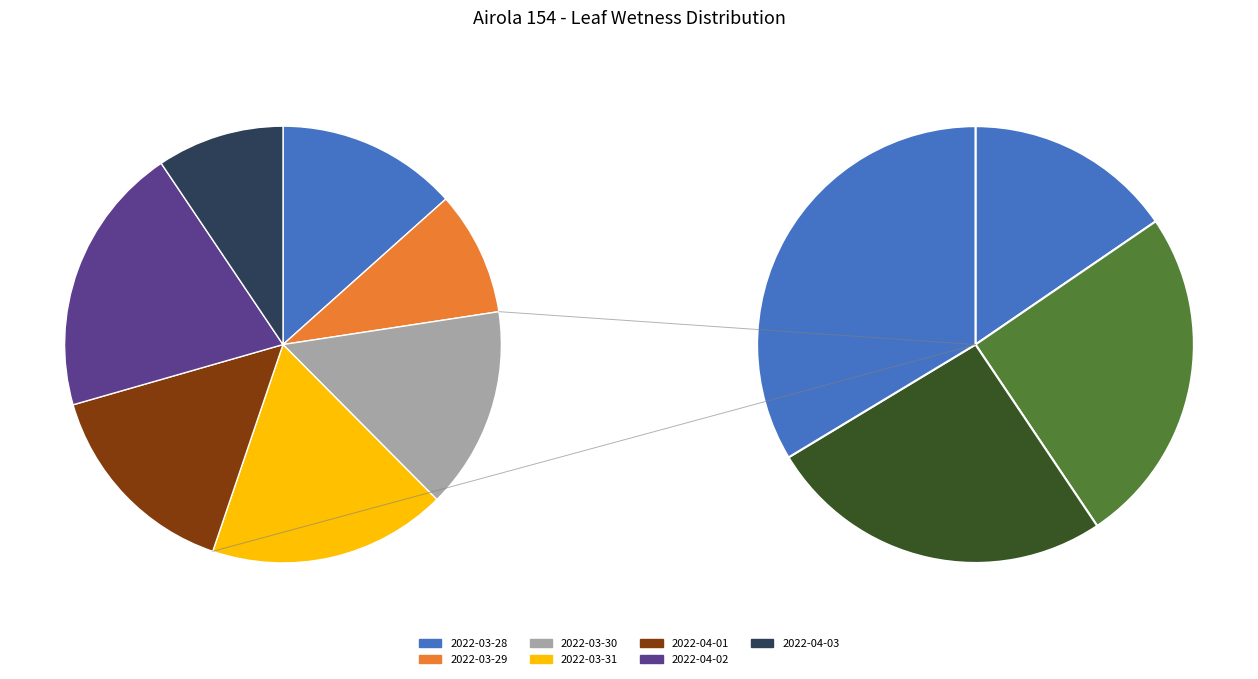

True or false: 2022-04-03 accounts for 4% of the total.

False